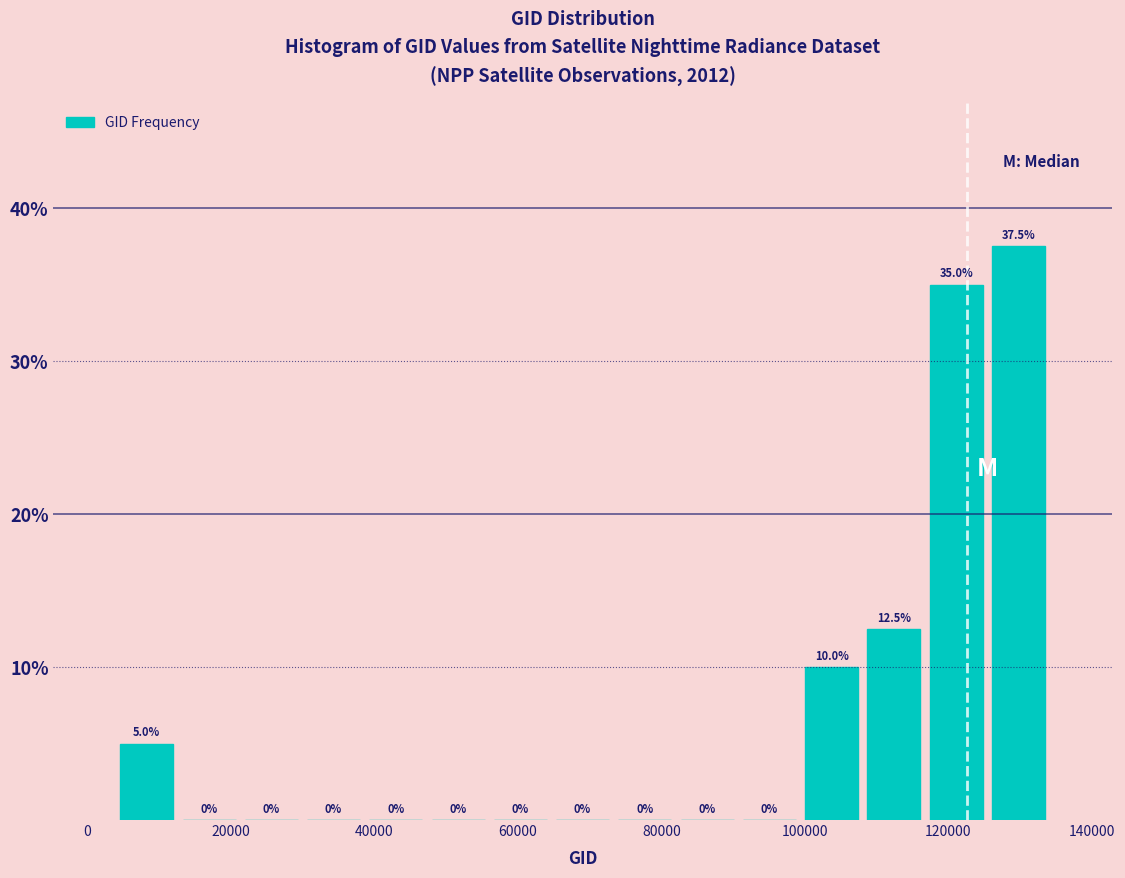

What is the height of the bar covering 116000 to 126000 on the x-axis? The bar edges are not printed on the chart, so give them approximately, as read against the axis.

35.0